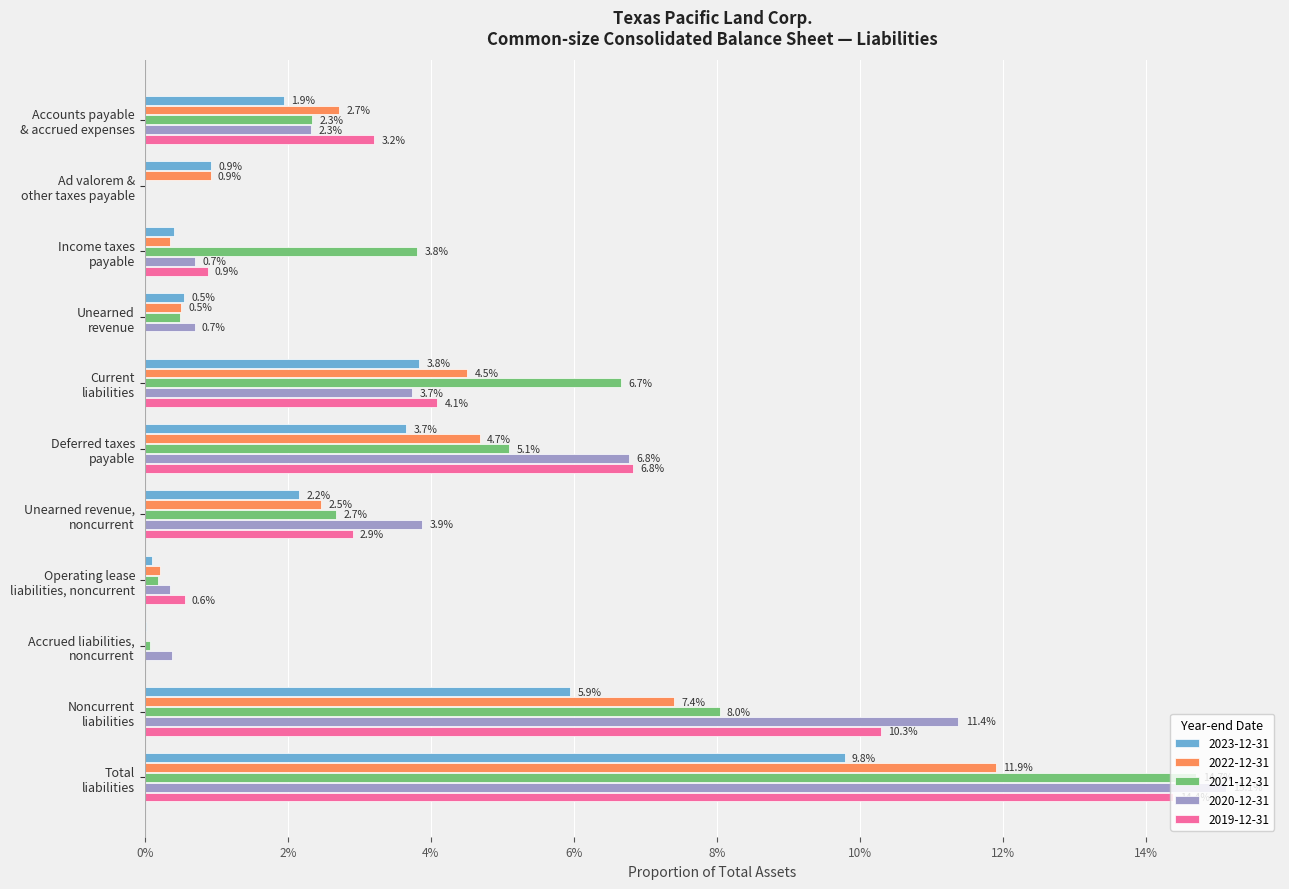

Which has a higher value, Income taxes
payable or Ad valorem &
other taxes payable?

Ad valorem &
other taxes payable